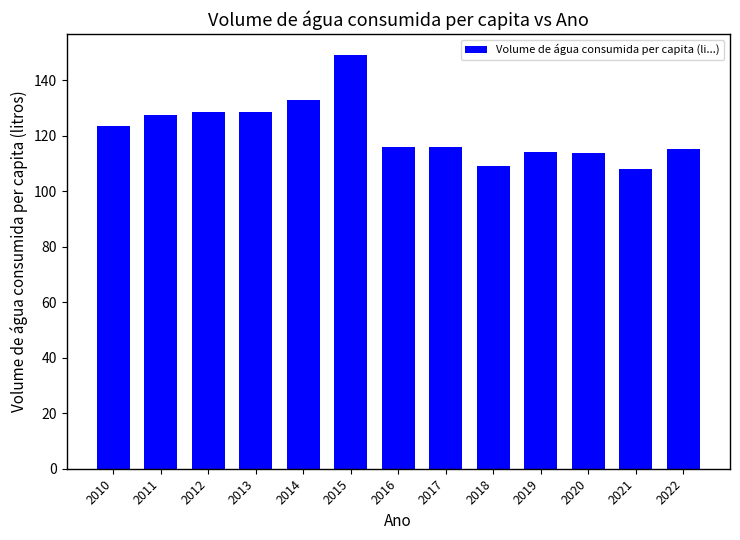

How many data points does each series have?

13